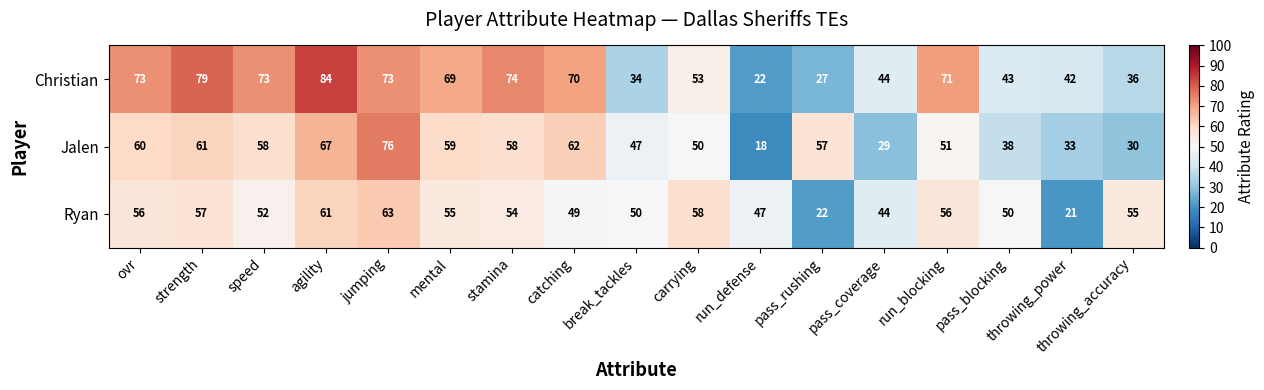

The Christian series shows 25 at strength. True or false?

False